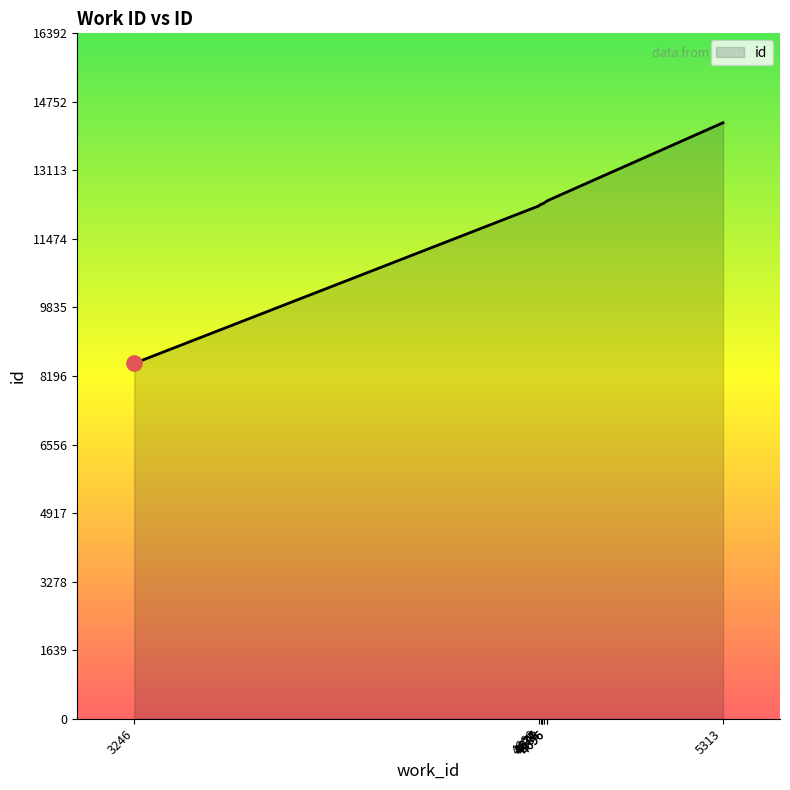

Between 5313 and 4696, which is larger?

5313